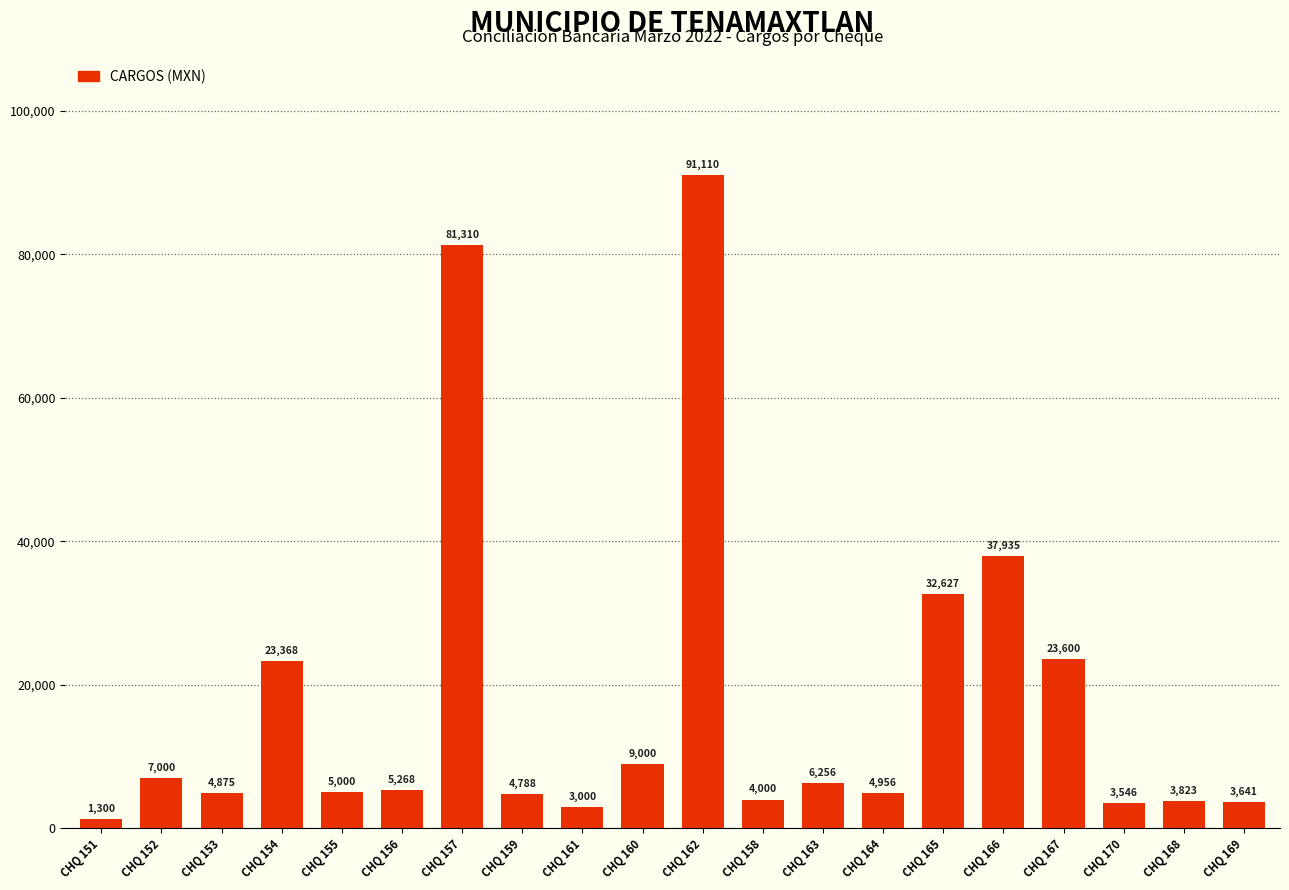

The value at CHQ 164 is 4955.5. True or false?

True